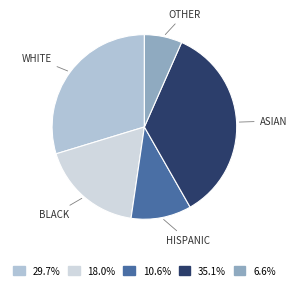

Which has a higher value, HISPANIC or ASIAN?

ASIAN